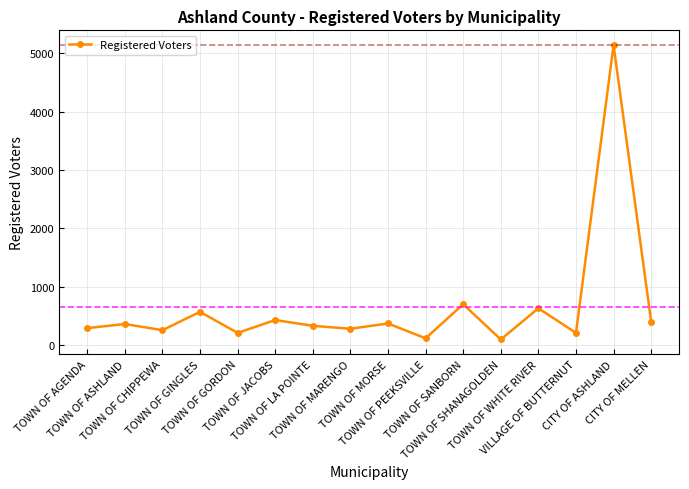

The value at TOWN OF JACOBS is 107. True or false?

False